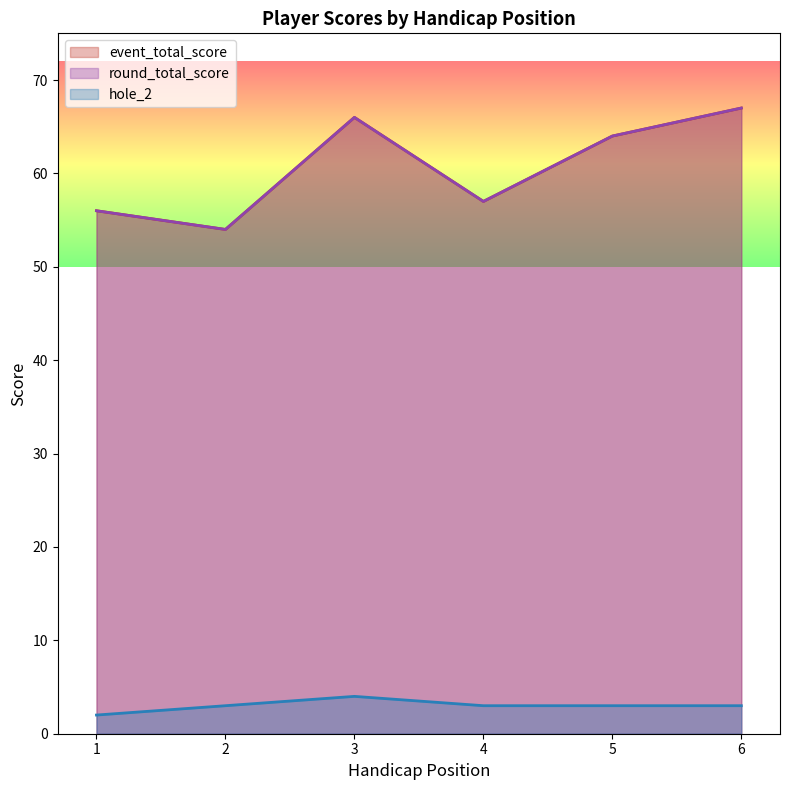

True or false: hole_2 and round_total_score intersect in this chart.

False